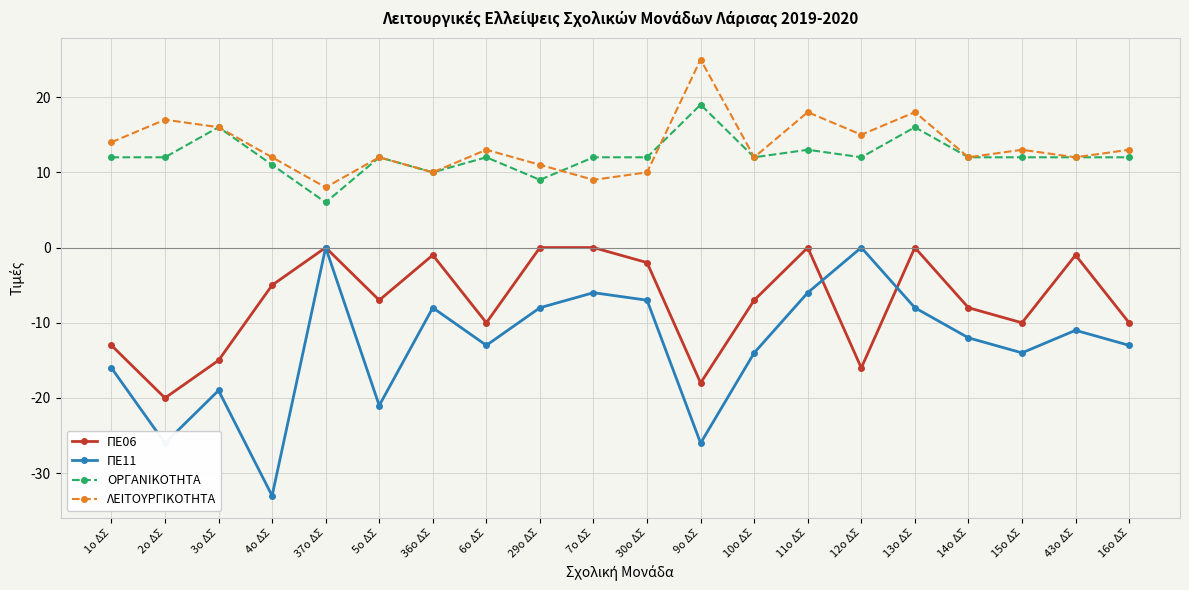

Which series has the largest range (max minus min)?

ΠΕ11